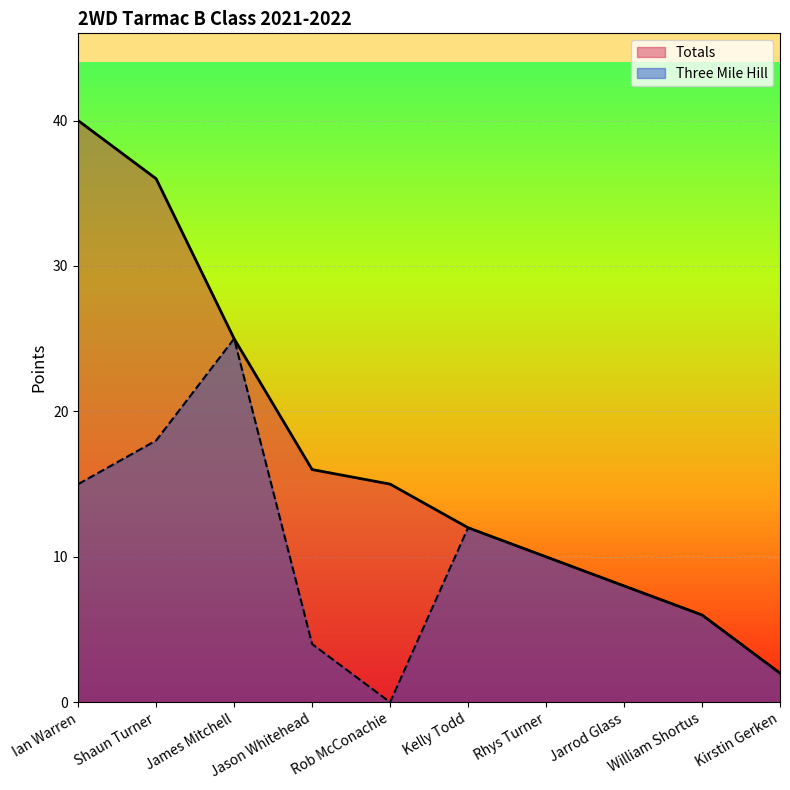

Rank the series at Kirstin Gerken from lowest to highest value.

Totals, Three Mile Hill